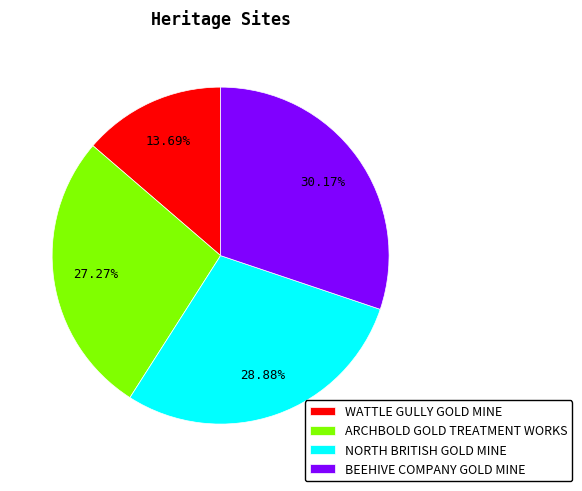

What percentage is the WATTLE GULLY GOLD MINE slice, to the nearest percent?

14%